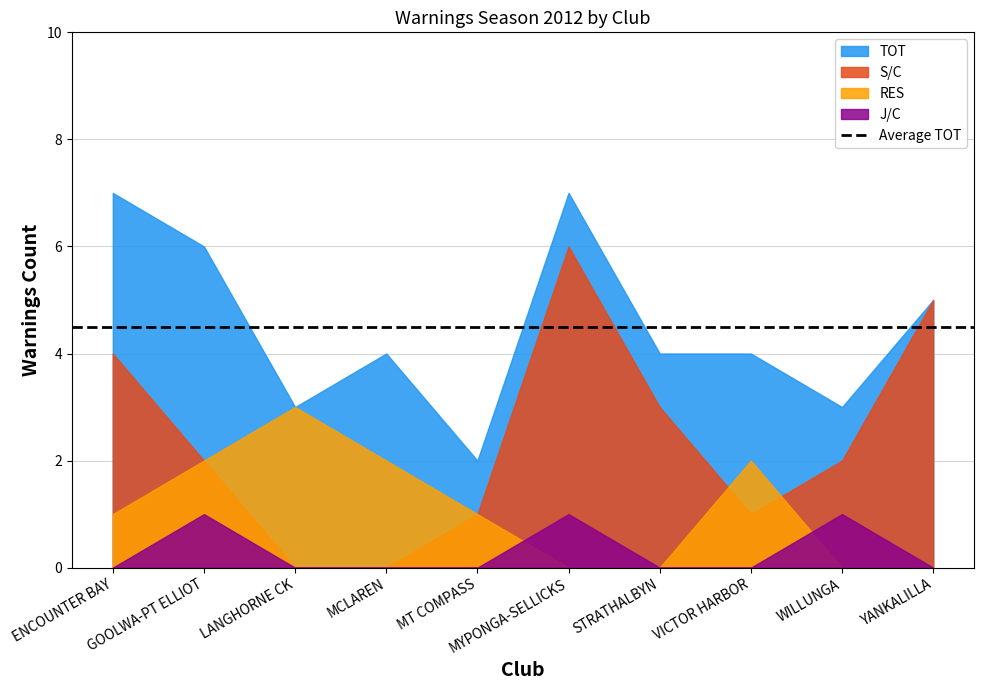

Reading right to left, extract all data points from this chart.

TOT: 5	3	4	4	7	2	4	3	6	7
S/C: 5	2	1	3	6	1	0	0	2	4
RES: 0	0	2	0	0	1	2	3	2	1
J/C: 0	1	0	0	1	0	0	0	1	0